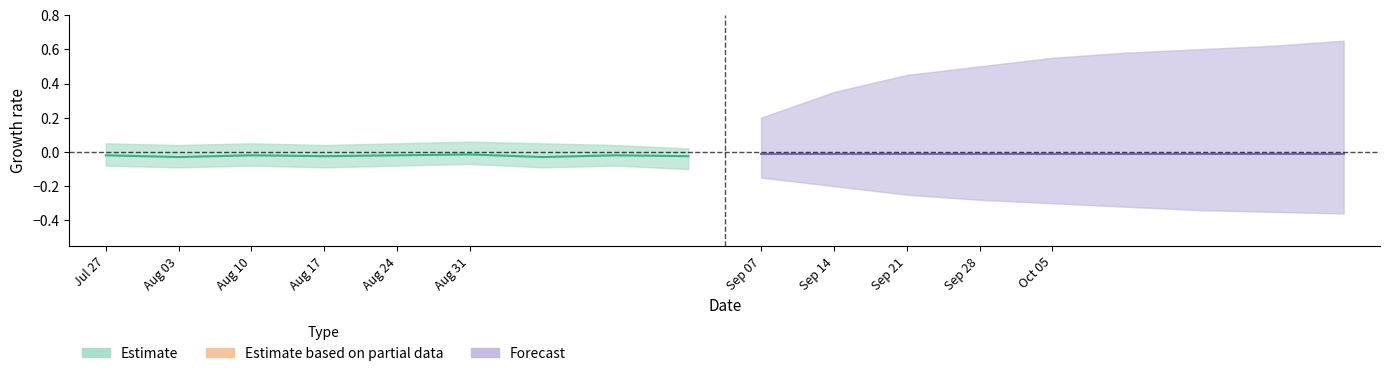

True or false: Forecast and Forecast_lower cross at least once.

False